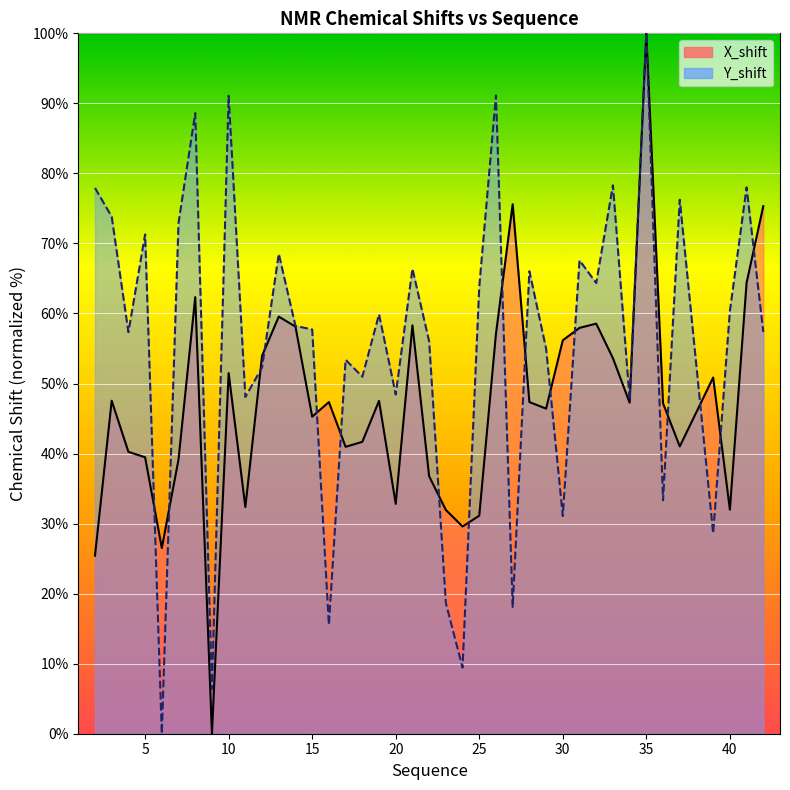

At 21, list the series in order from smallest to largest.

X_shift, Y_shift